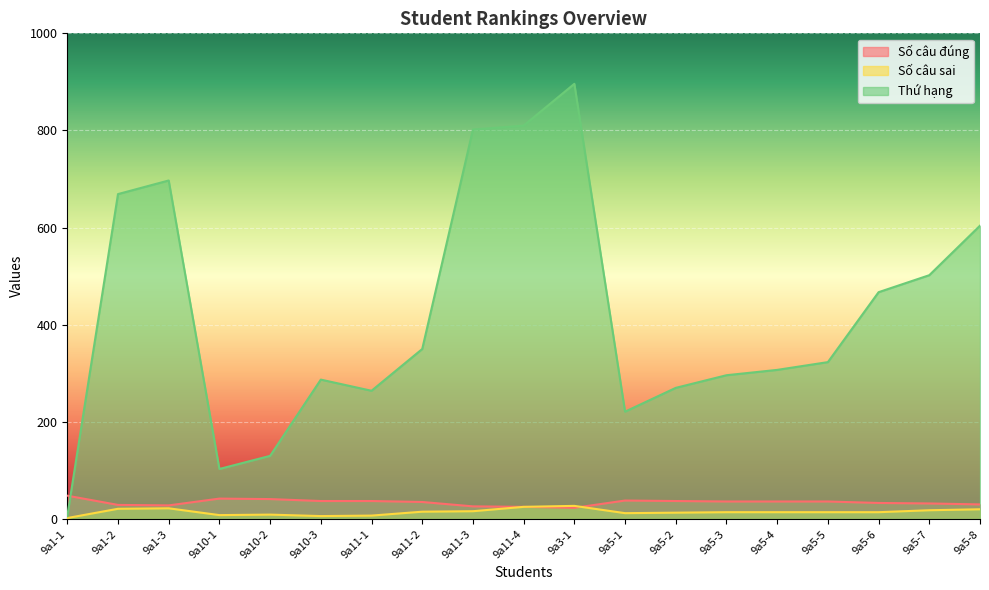

What is the label of the 1st point from the left?

9a1-1